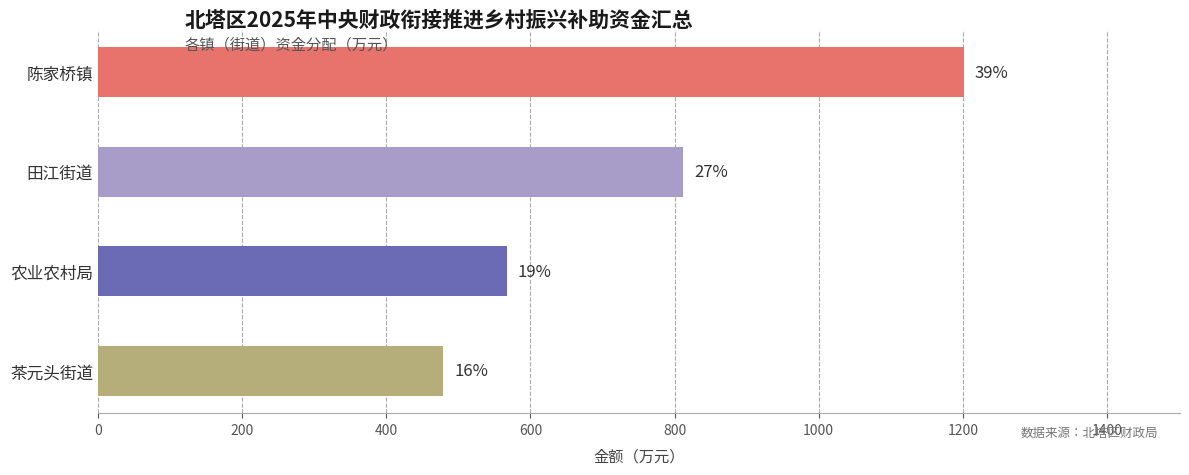

Does the chart contain any negative values?

No